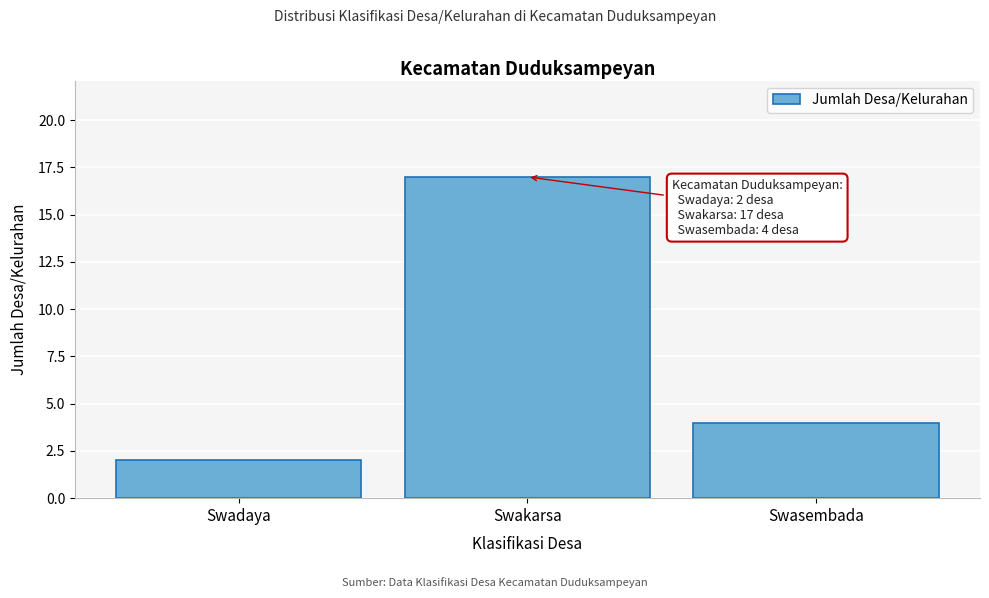

Reading left to right, transcribe all the data shown in this chart.

2	17	4